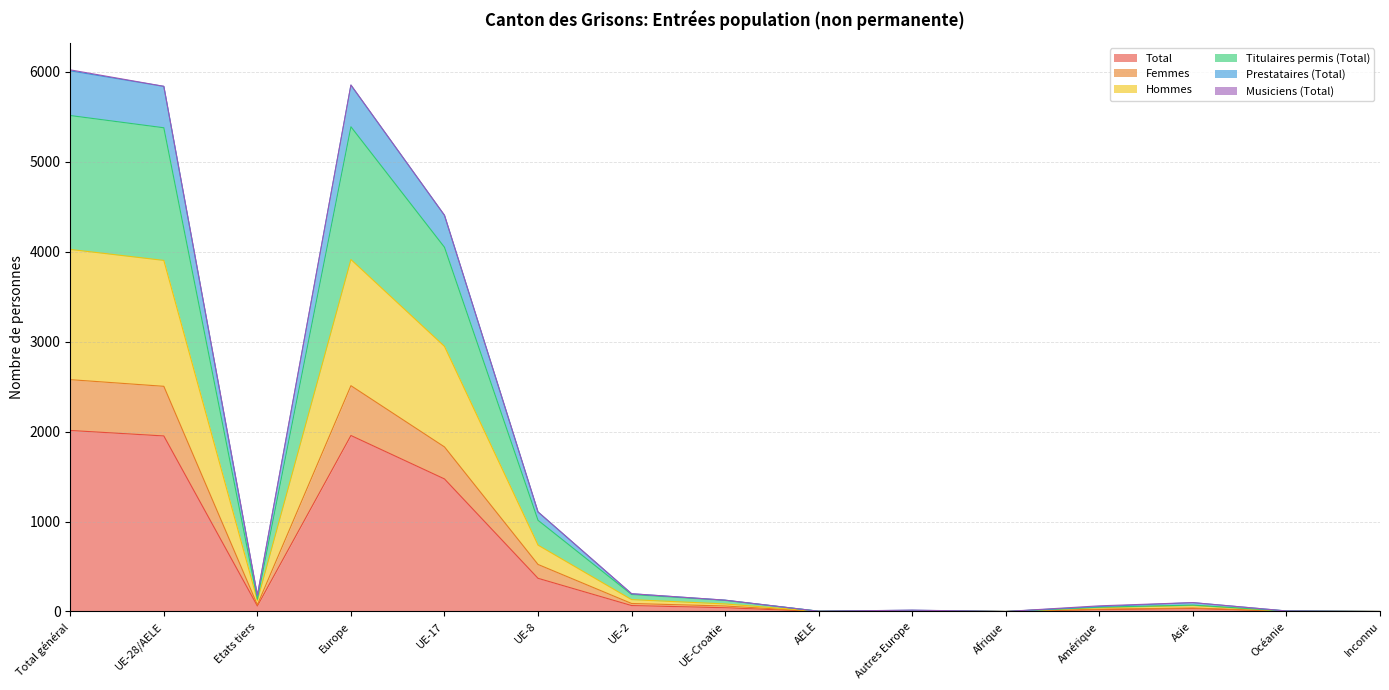

What is the total value across all series at AELE?

10